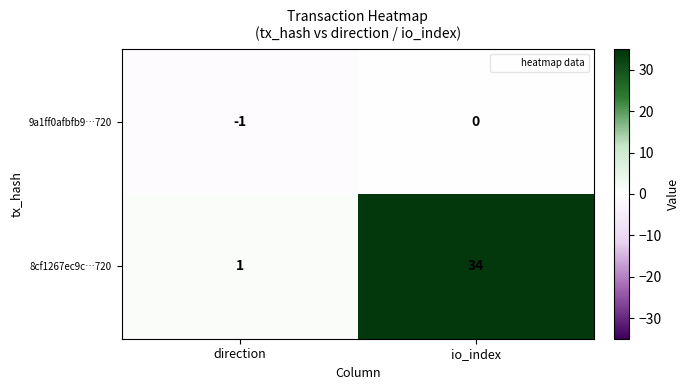

Rank the series by their average value, from highest to lowest.

8cf1267ec9c…720, 9a1ff0afbfb9…720